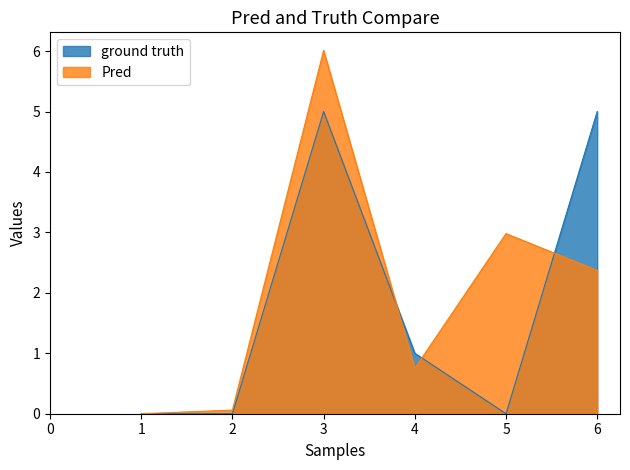

What is the difference between the second highest and second lowest values in the ground truth series?

5.0